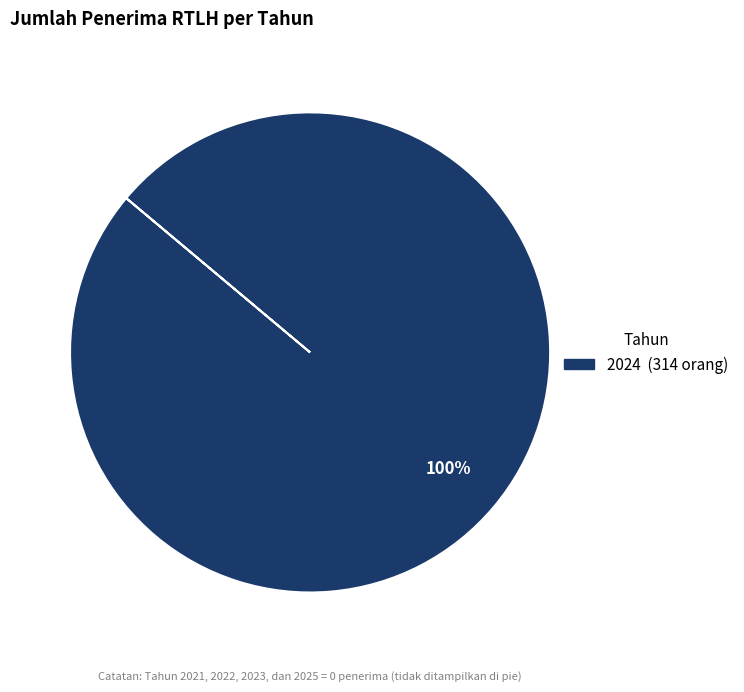

Is there a majority slice in this chart?

Yes